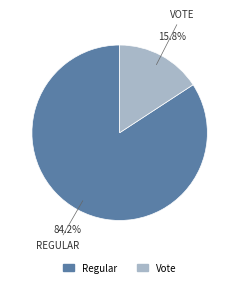

To the nearest percent, what portion does Regular represent?

84%